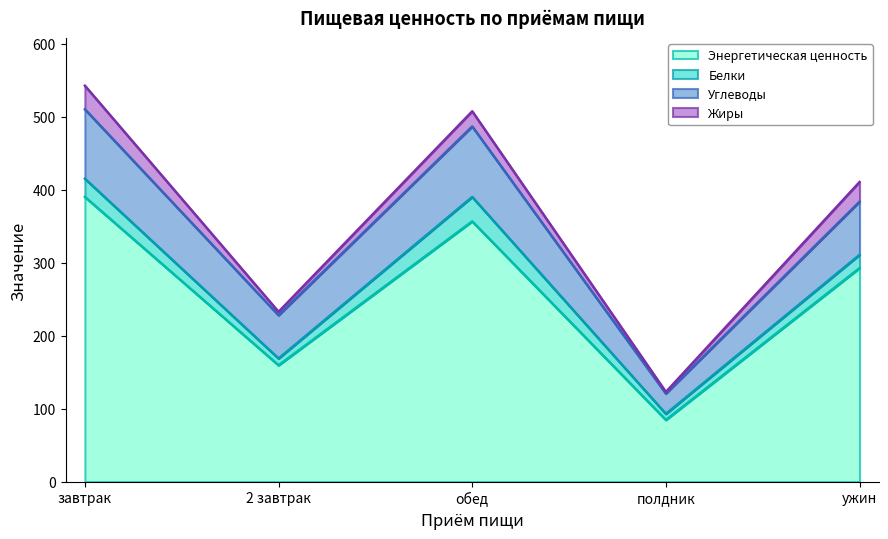

What is the minimum value for Энергетическая ценность?

84.6